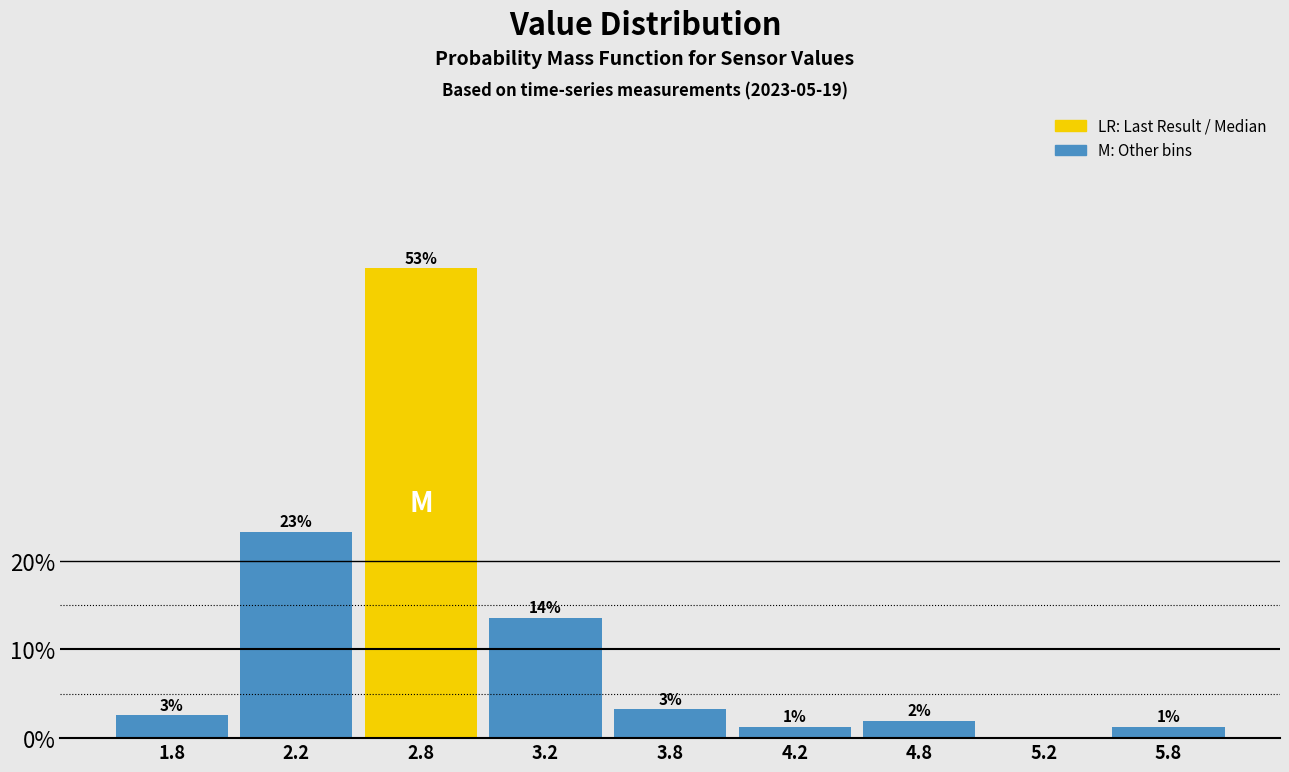

Are the bars horizontal?

No